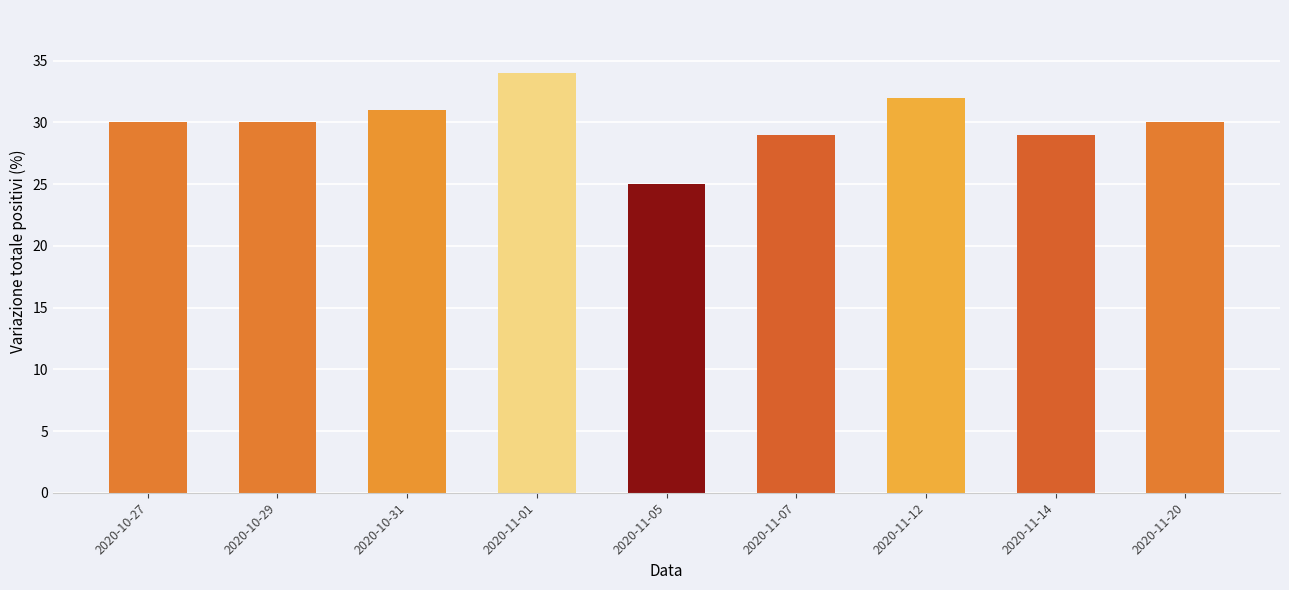

What is the change in value from 2020-11-01 to 2020-11-14?

-5